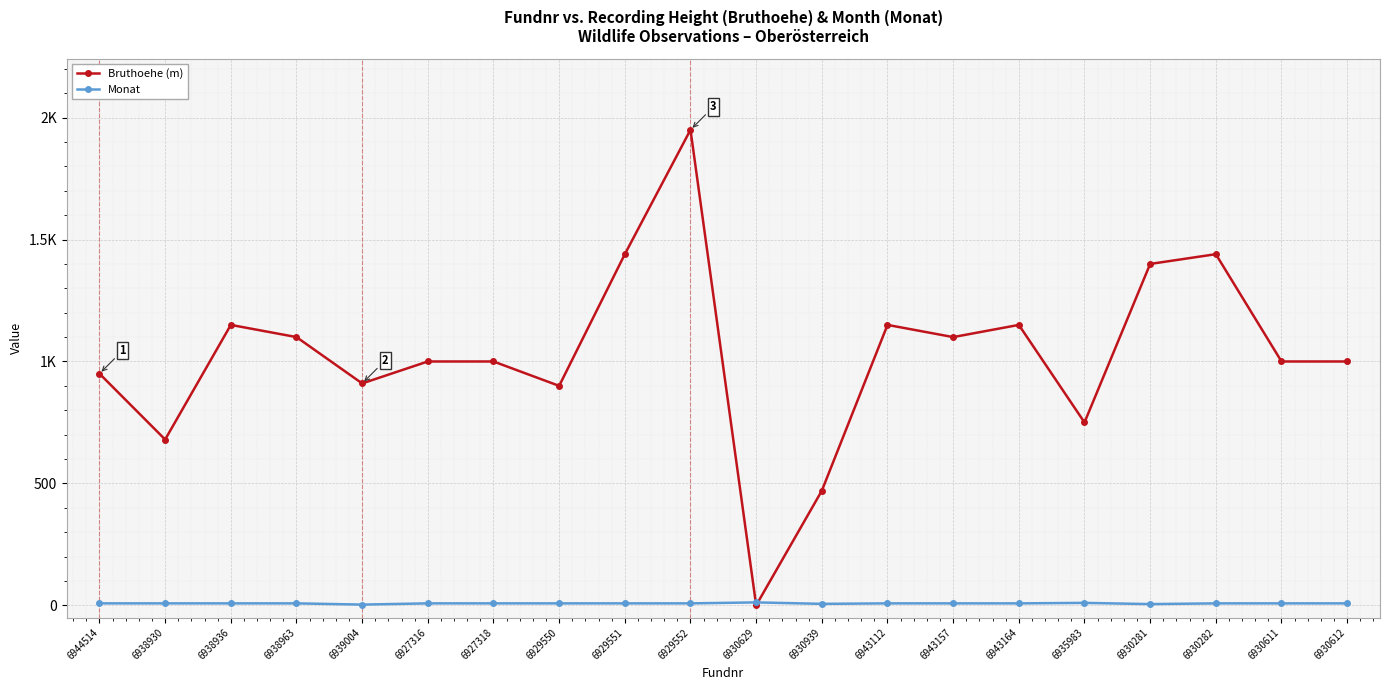

What is the sum of the Monat values at 6929551 and 6930629?

20